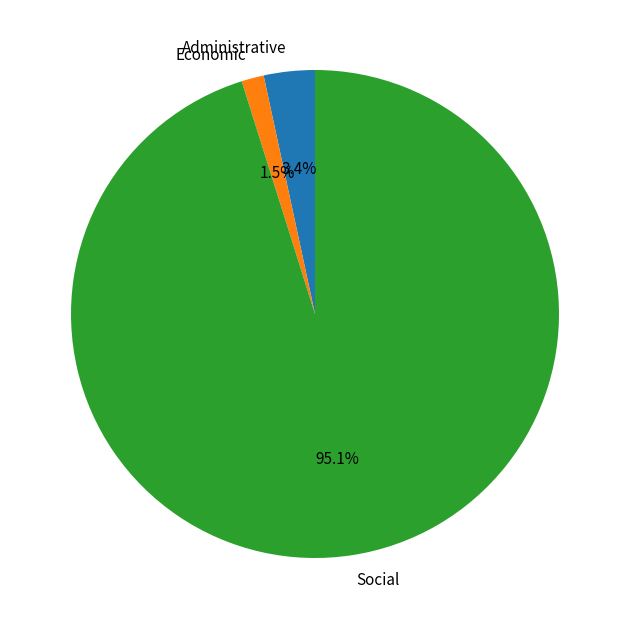

What is the majority slice?

Social